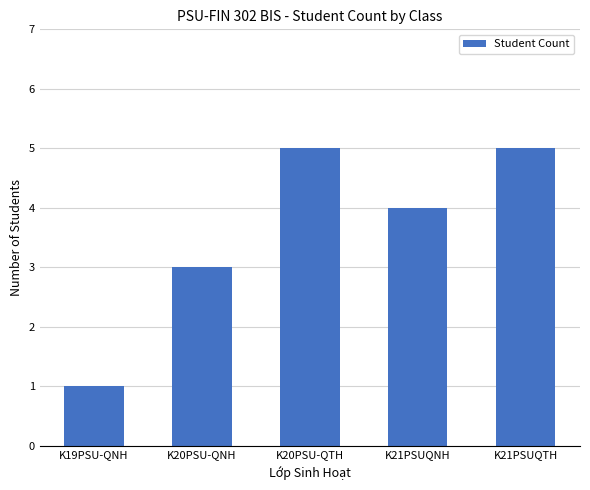

The chart shows a value of 3 at K20PSU-QNH. True or false?

True